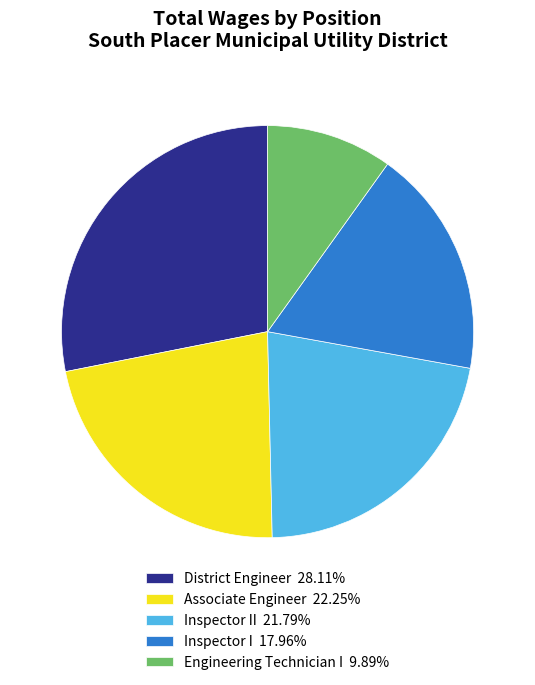

Does any single category account for the majority?

No